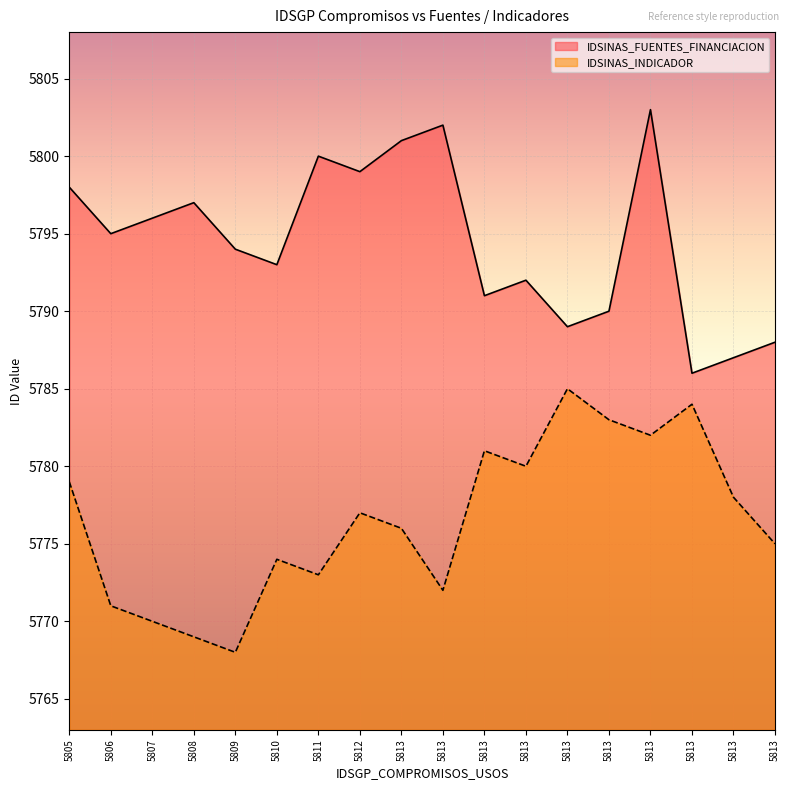

Which series changed the most between 5813 and 5813?

IDSINAS_FUENTES_FINANCIACION